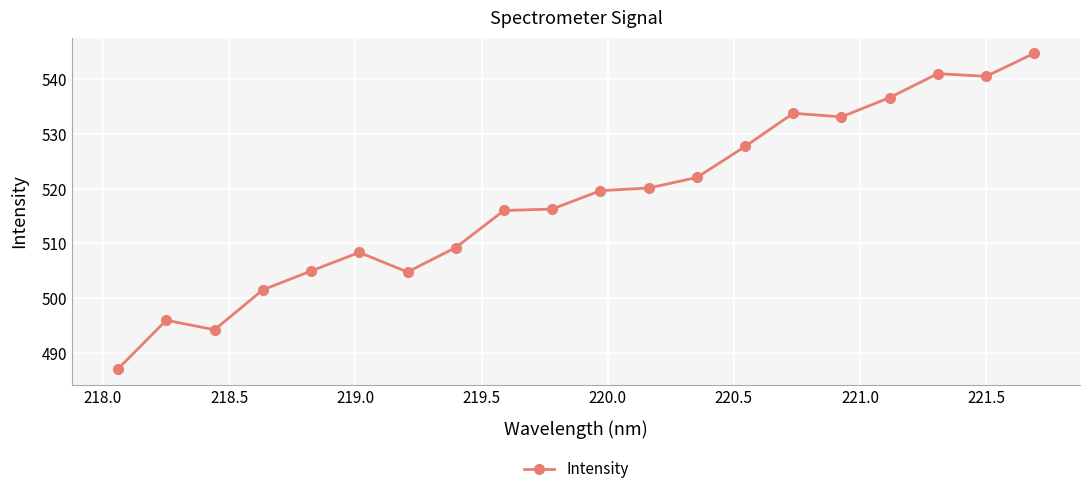

What is the greatest value displayed?

544.8